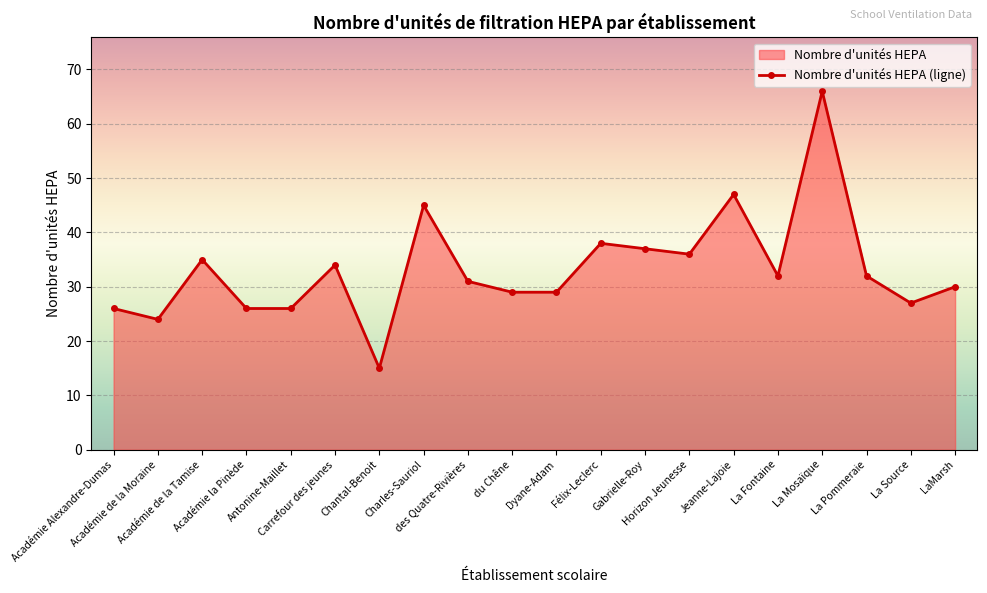

What is the difference between the maximum and minimum values?

51